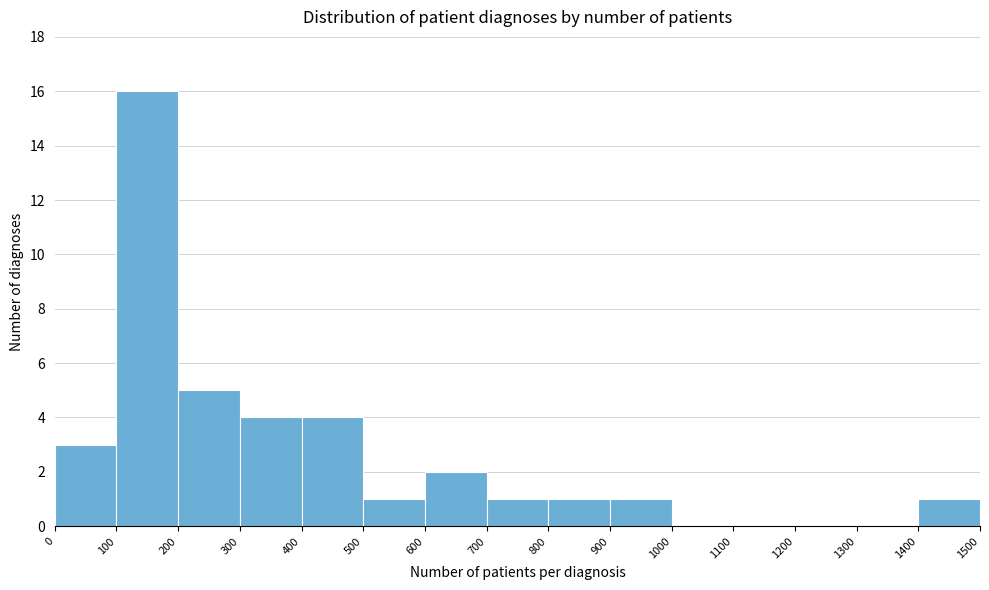

Which range on the x-axis has the tallest bar?

100 to 200